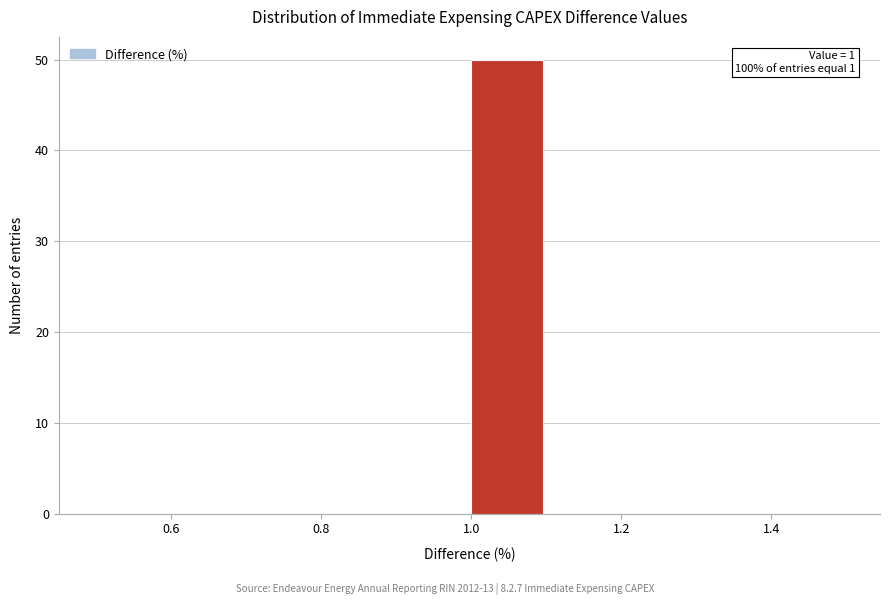

Which range on the x-axis has the tallest bar?

1.0 to 1.1